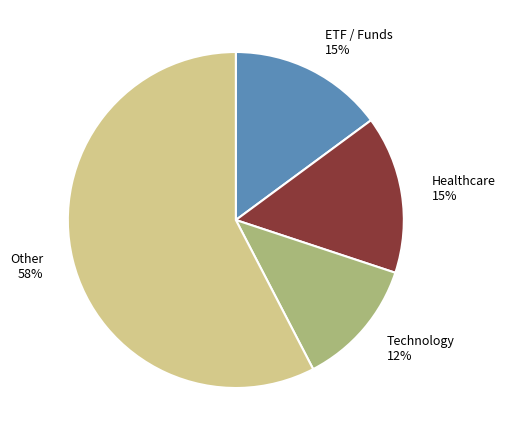

Is it true that Healthcare 15% is 5% of the pie?

False